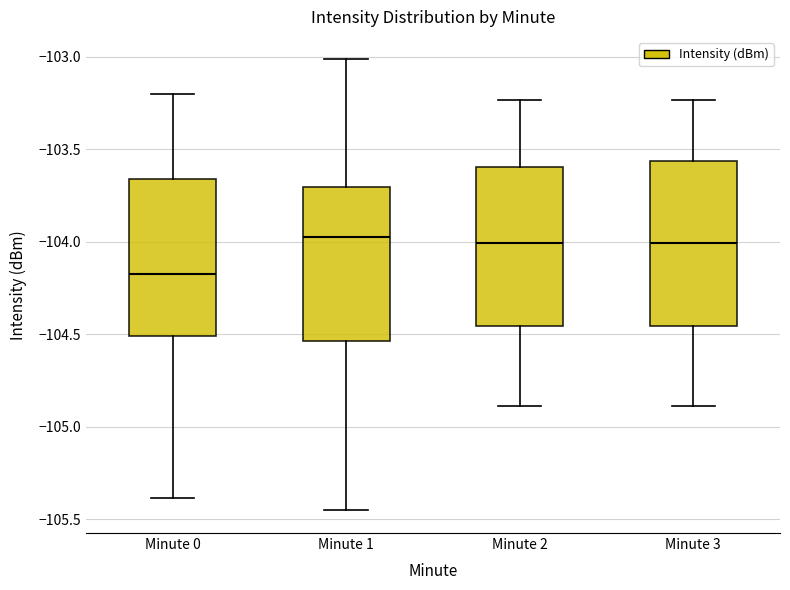

Where is the upper edge of the box for Minute 0 on the y-axis? The values are not printed on the chart, so give them approximately, as read against the axis.

-103.65